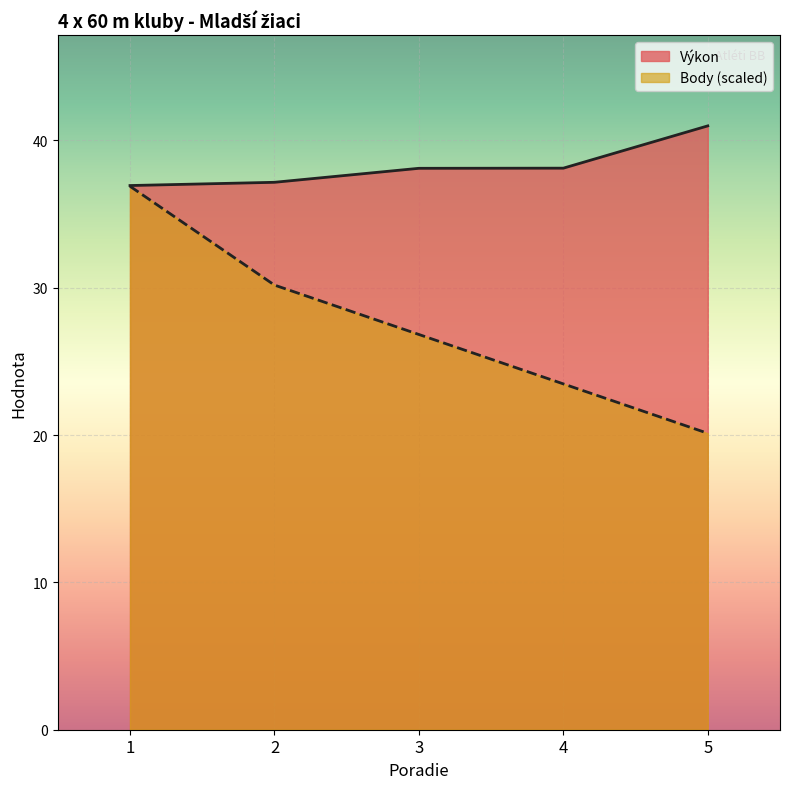

What are all the series names shown in the legend?

Výkon, Body (scaled)